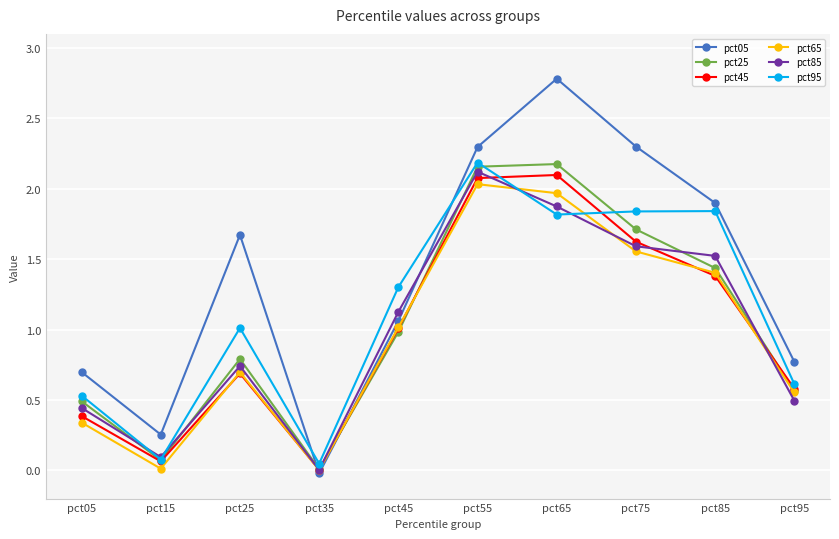

At which label is pct05 closest to 1?

pct45